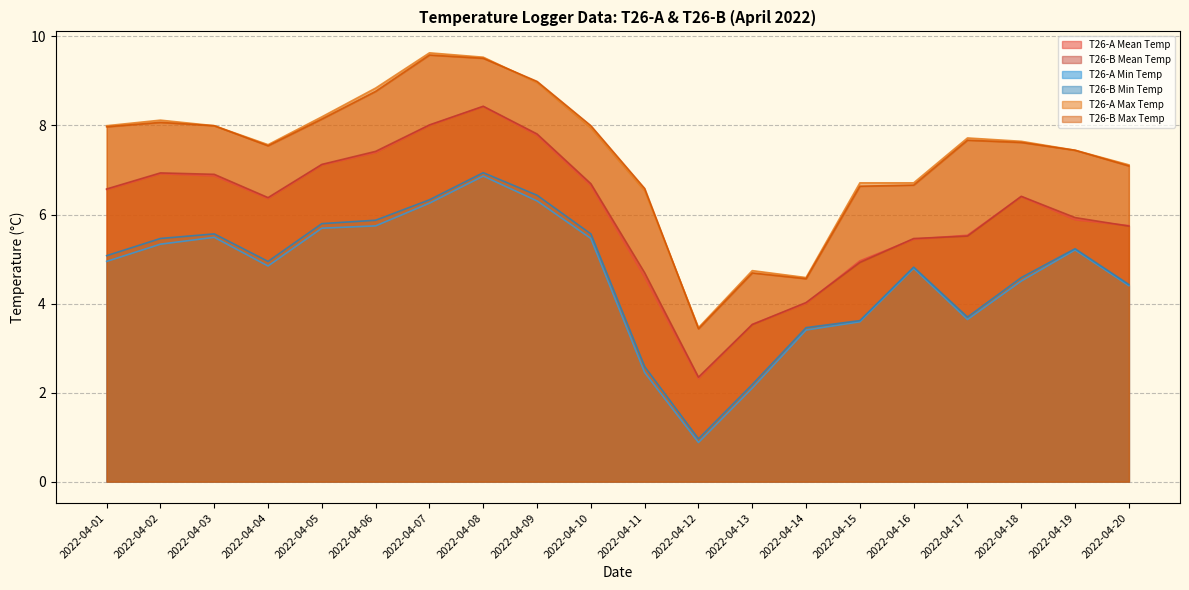

Reading left to right, extract all data points from this chart.

T26-A Mean Temp: 6.6	6.9	6.9	6.4	7.1	7.4	8.0	8.4	7.8	6.7	4.6	2.3	3.5	4.0	5.0	5.4	5.5	6.4	5.9	5.8
T26-B Mean Temp: 6.6	6.9	6.9	6.4	7.1	7.4	8.0	8.4	7.8	6.7	4.7	2.3	3.5	4.0	4.9	5.5	5.5	6.4	5.9	5.7
T26-A Min Temp: 4.9	5.3	5.5	4.8	5.7	5.7	6.3	6.9	6.3	5.5	2.5	0.9	2.1	3.4	3.6	4.8	3.6	4.5	5.2	4.4
T26-B Min Temp: 5.1	5.5	5.6	4.9	5.8	5.9	6.3	6.9	6.4	5.6	2.6	1.0	2.2	3.5	3.6	4.8	3.7	4.6	5.2	4.4
T26-A Max Temp: 8.0	8.1	8.0	7.6	8.2	8.8	9.6	9.5	9.0	7.9	6.5	3.5	4.7	4.6	6.7	6.7	7.7	7.6	7.4	7.1
T26-B Max Temp: 8.0	8.1	8.0	7.5	8.1	8.8	9.6	9.5	9.0	8.0	6.6	3.4	4.7	4.6	6.6	6.7	7.7	7.6	7.4	7.1